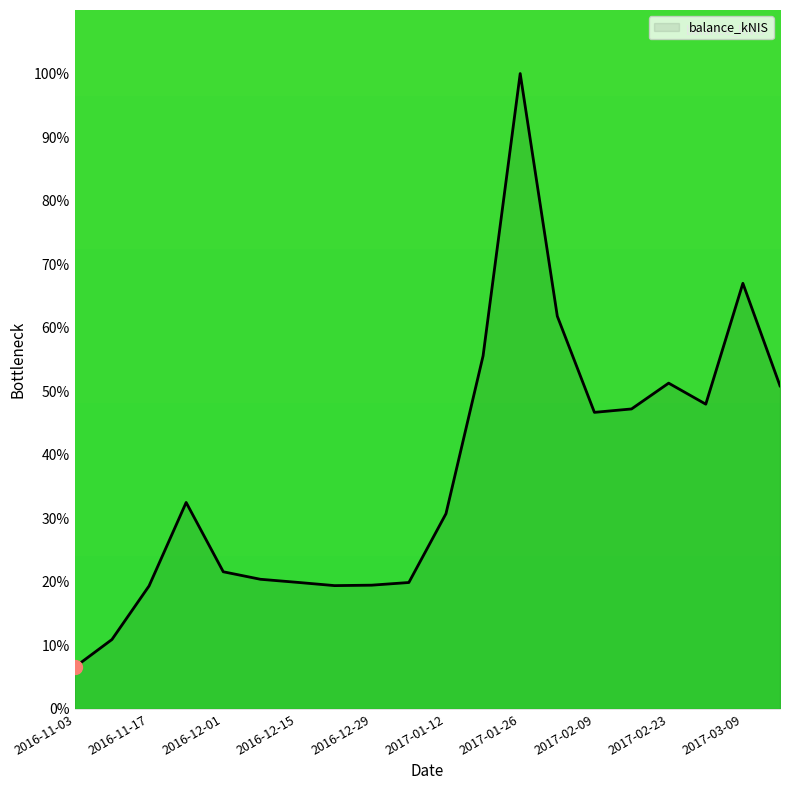

What is the difference between the second highest and second lowest values?

56.1